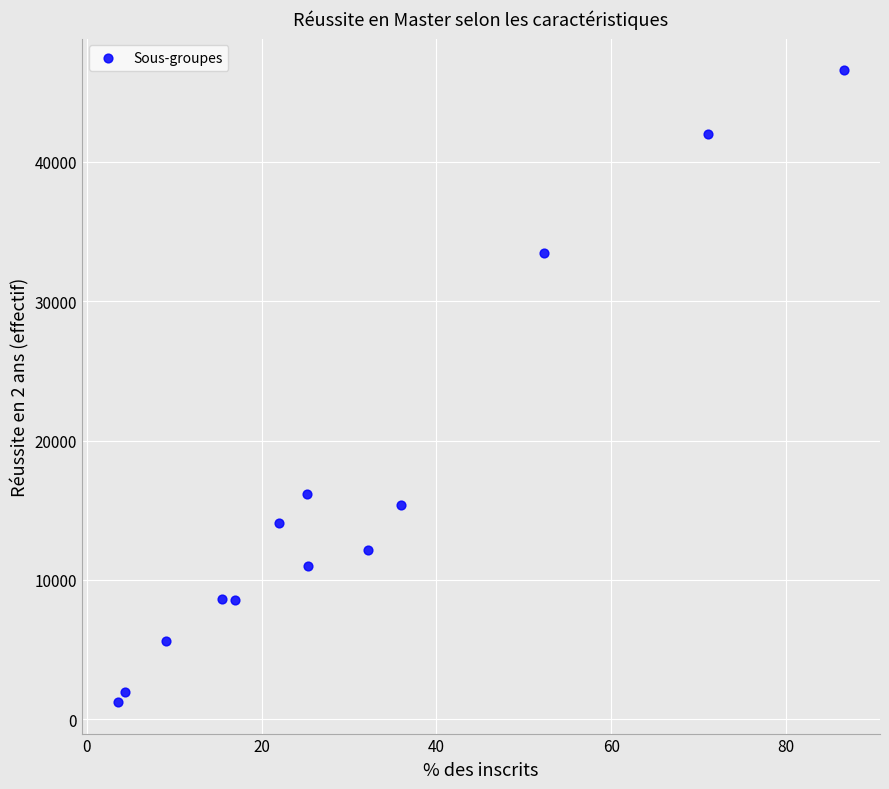

What is the range of Y values (max minus min)?

45346